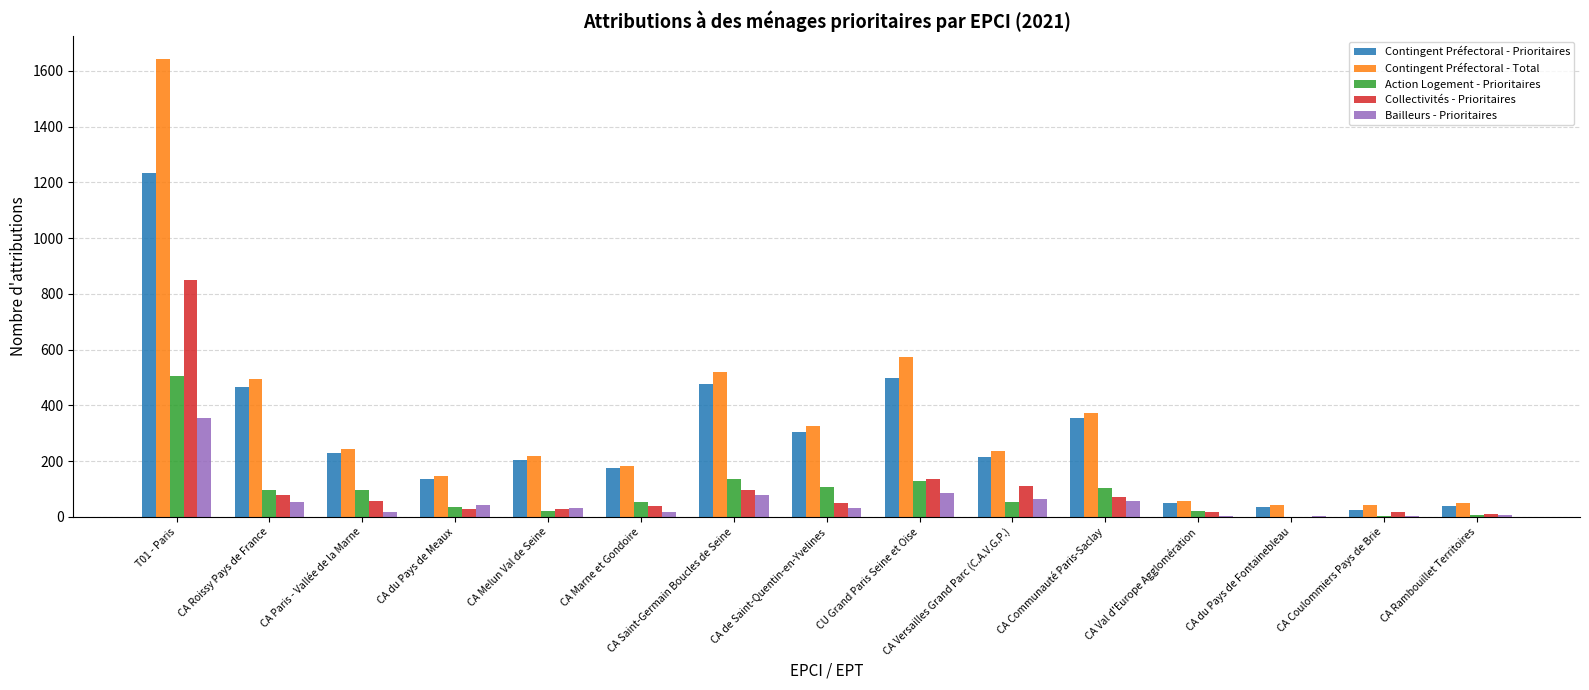

Which category has the highest value across all series?

T01 - Paris